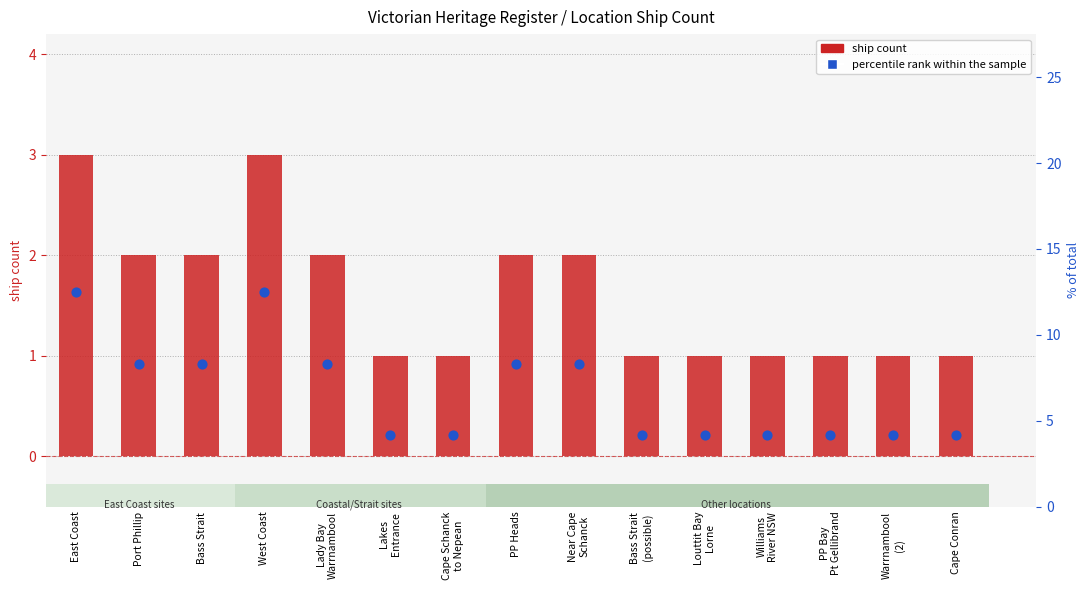

What are all the series names shown in the legend?

ship count, percentile rank within the sample